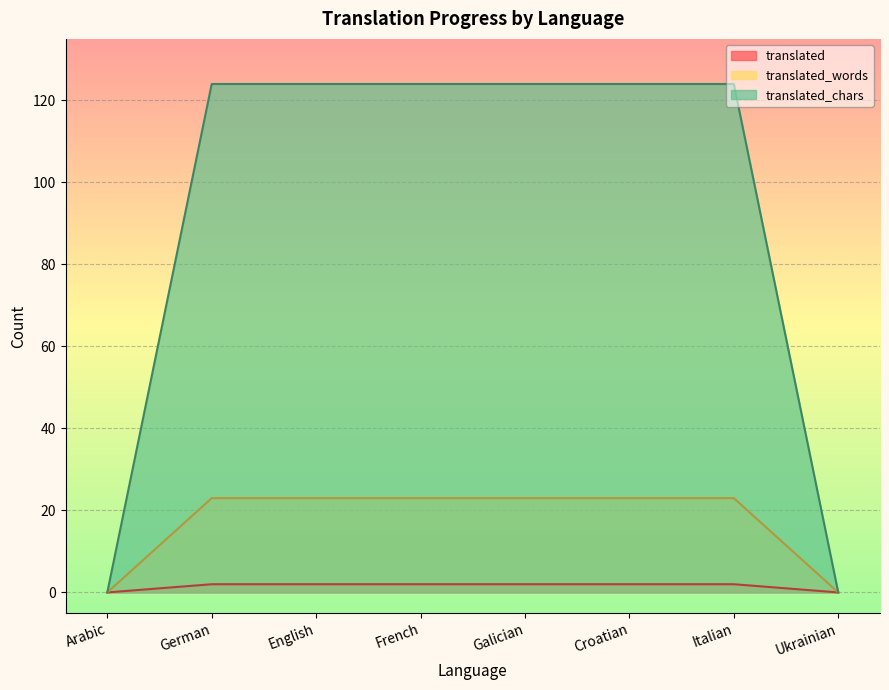

Reading right to left, what are all the values shown in this chart?

translated: Ukrainian=0	Italian=2	Croatian=2	Galician=2	French=2	English=2	German=2	Arabic=0
translated_words: Ukrainian=0	Italian=23	Croatian=23	Galician=23	French=23	English=23	German=23	Arabic=0
translated_chars: Ukrainian=0	Italian=124	Croatian=124	Galician=124	French=124	English=124	German=124	Arabic=0